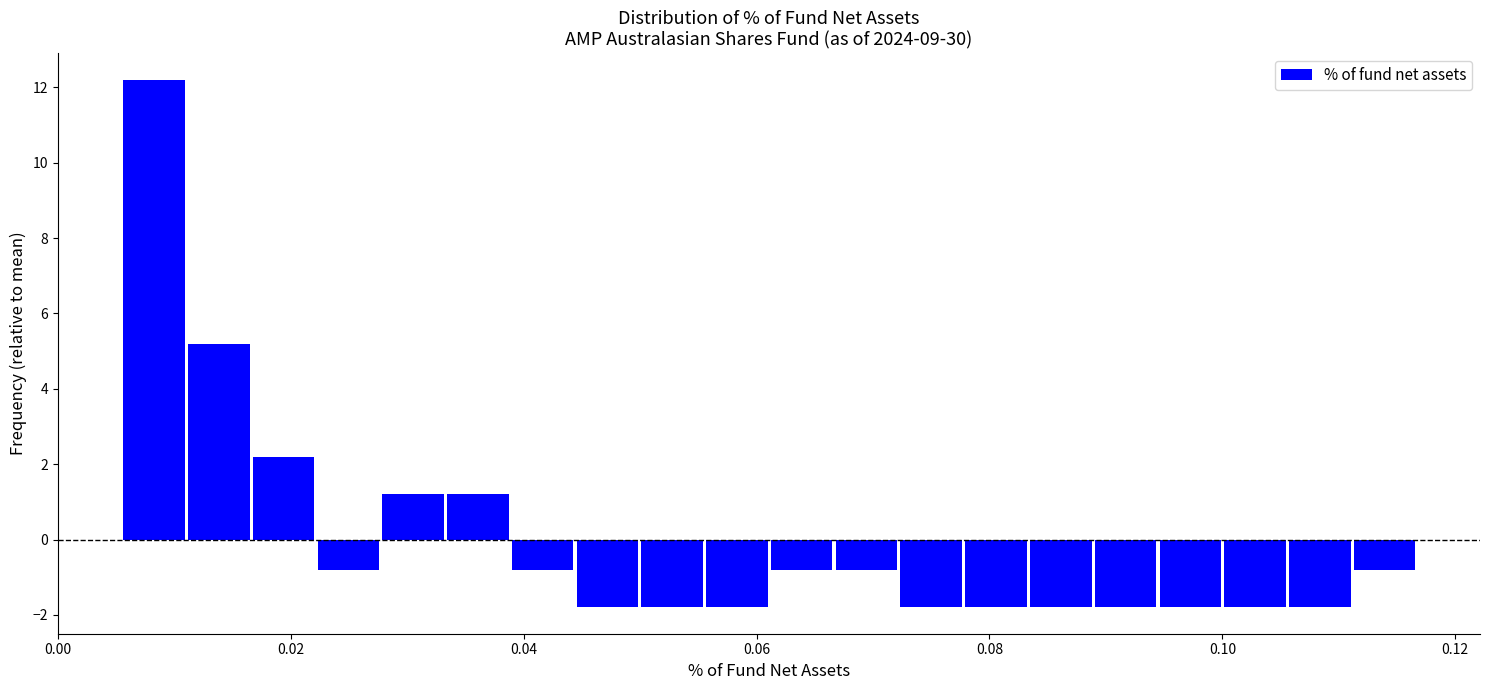

Around what value on the x-axis is the tallest bar? Give the approximate position of its centre, as read against the axis.

0.008